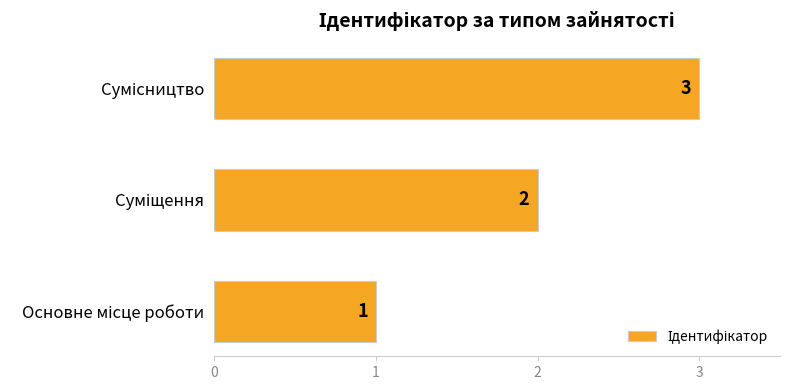

What is the sum of all values?

6